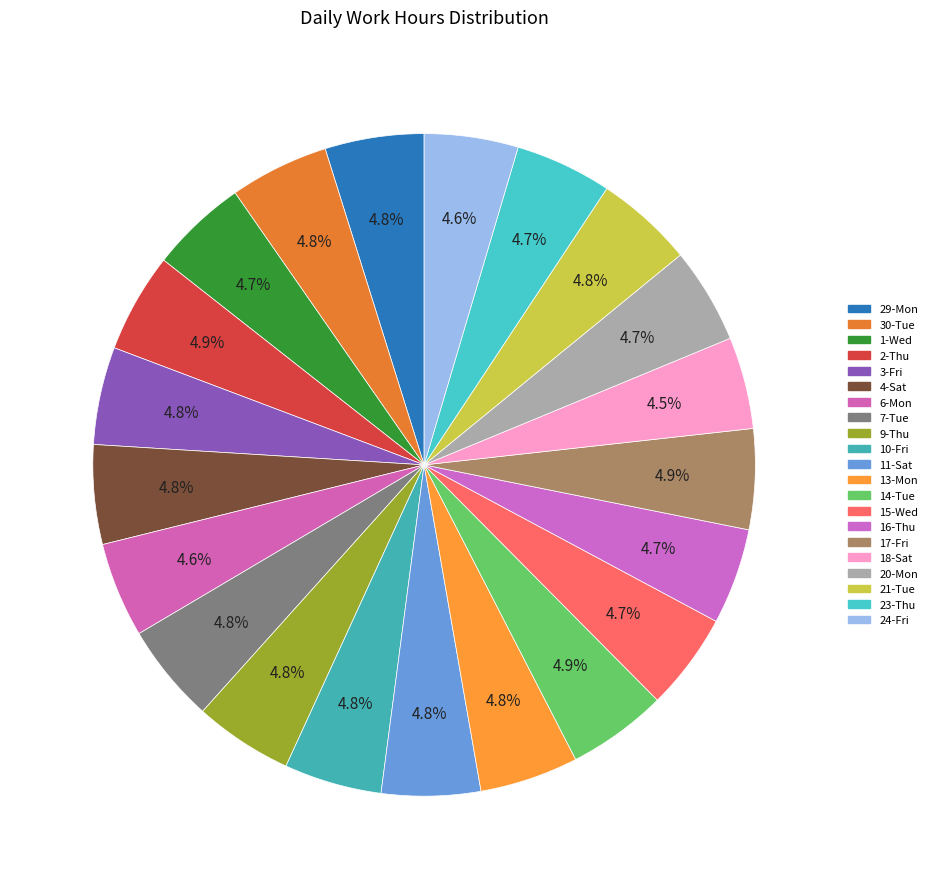

Count the number of slices in the pie.

21